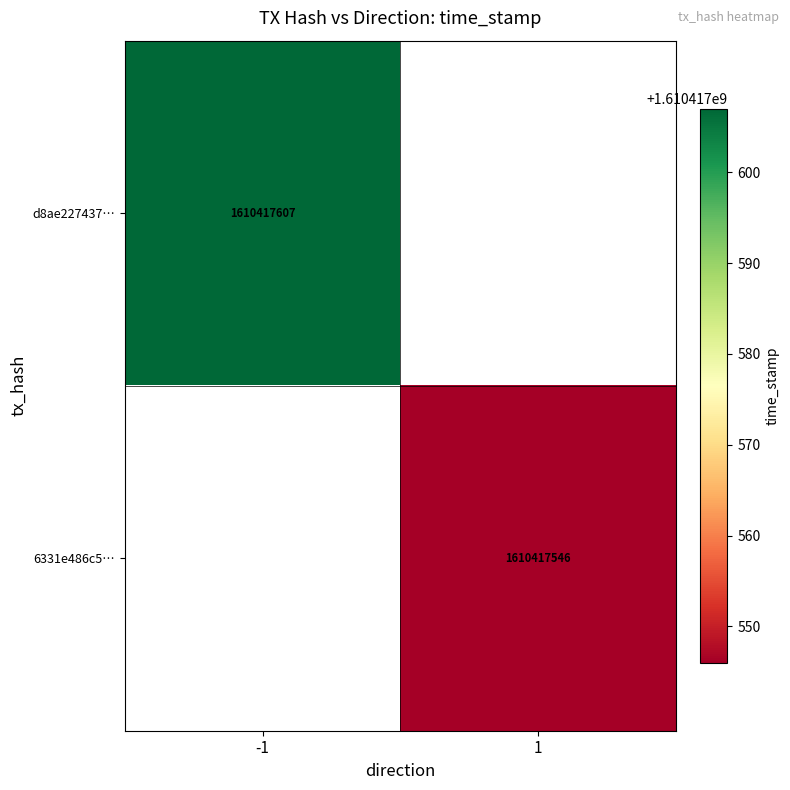

Is it true that d8ae227437… equals 2812216193 at -1?

False